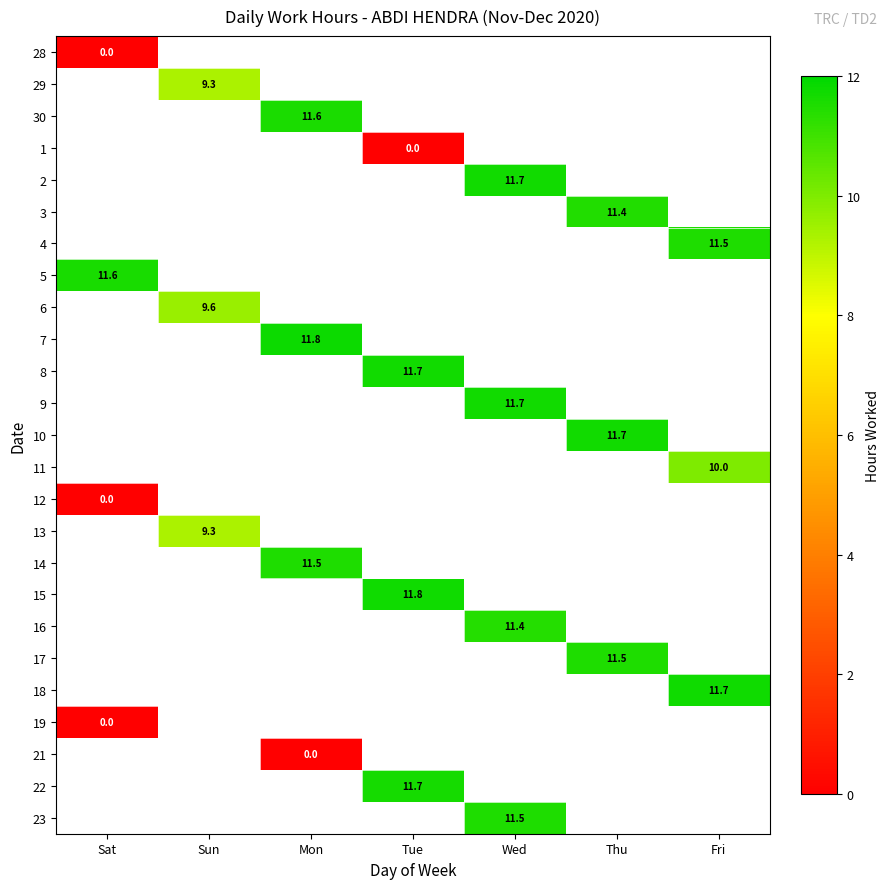

Is it true that 3 equals 20.1 at Thu?

False